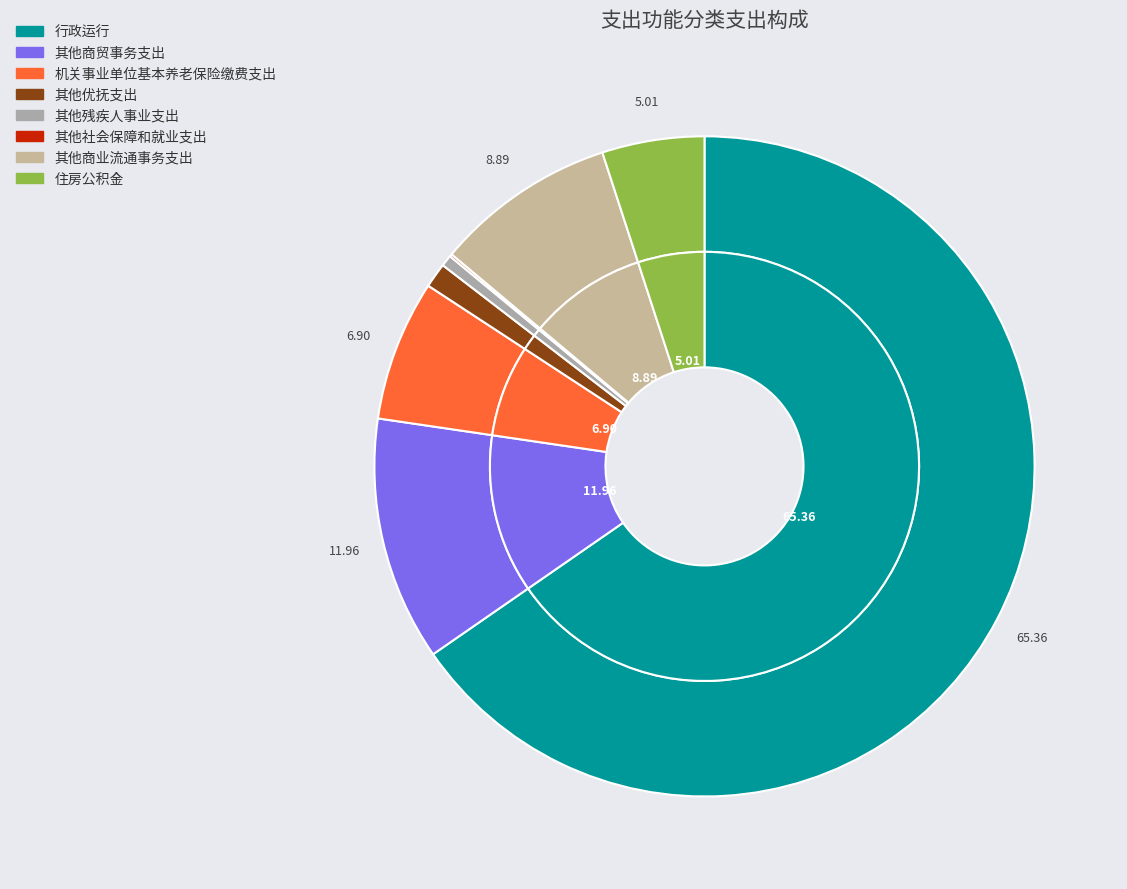

What percentage is the 行政运行 slice, to the nearest percent?

65%